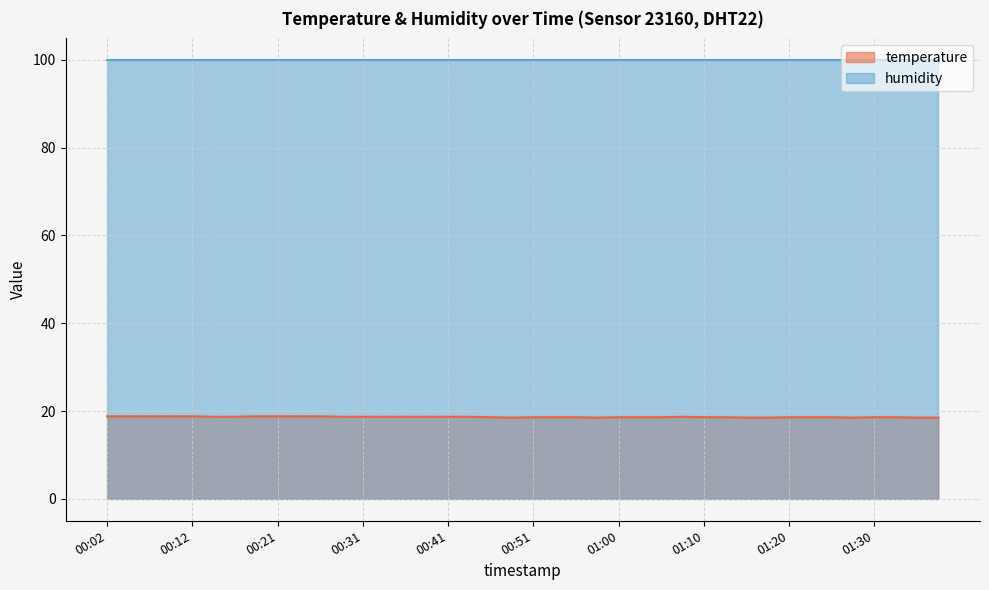

How many points are higher than both their immediate neighbors (excluding endpoints)?

1